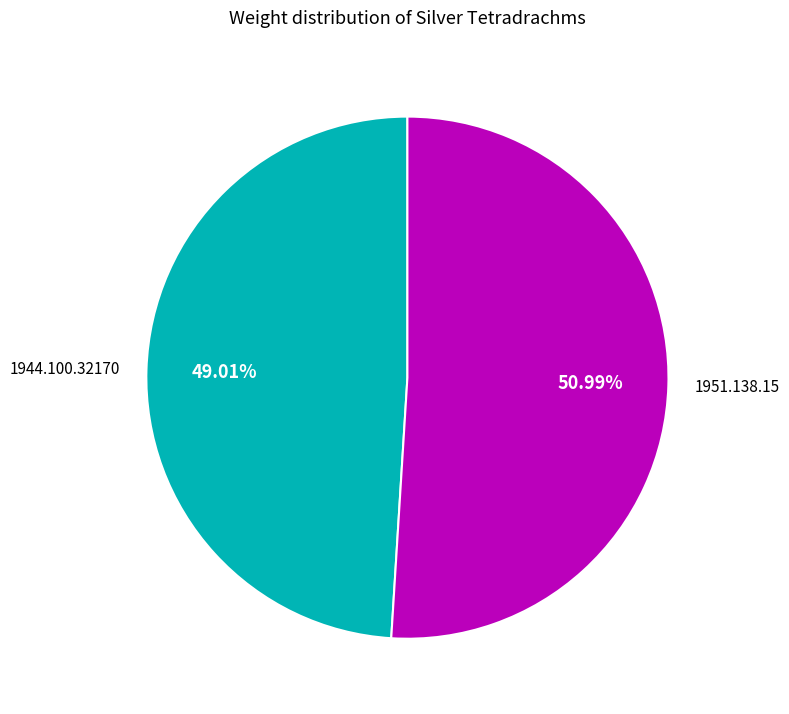

True or false: 1951.138.15 accounts for 51% of the total.

True